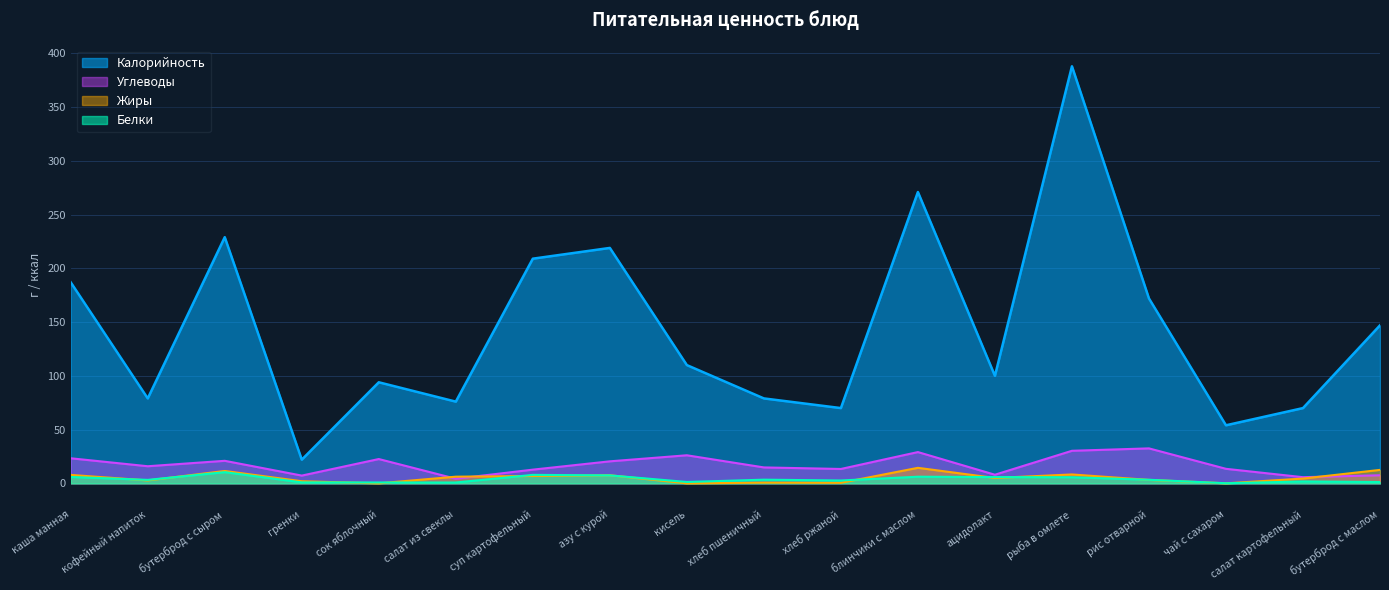

What is the total value across all series at хлеб пшеничный?

97.8